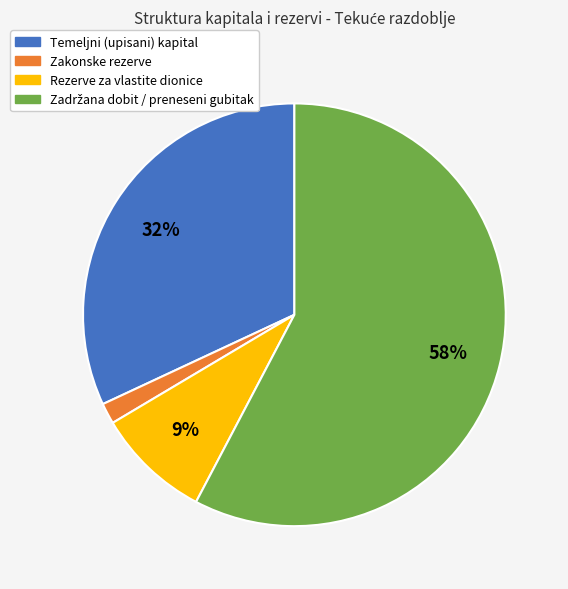

To the nearest percent, what is the average slice percentage?

25%